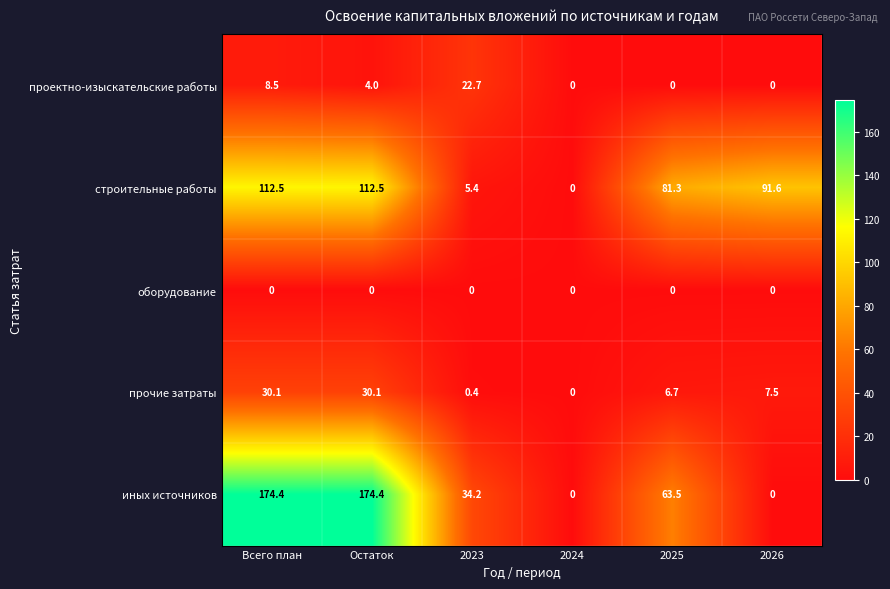

What is the total value across all series at 2023?

62.7